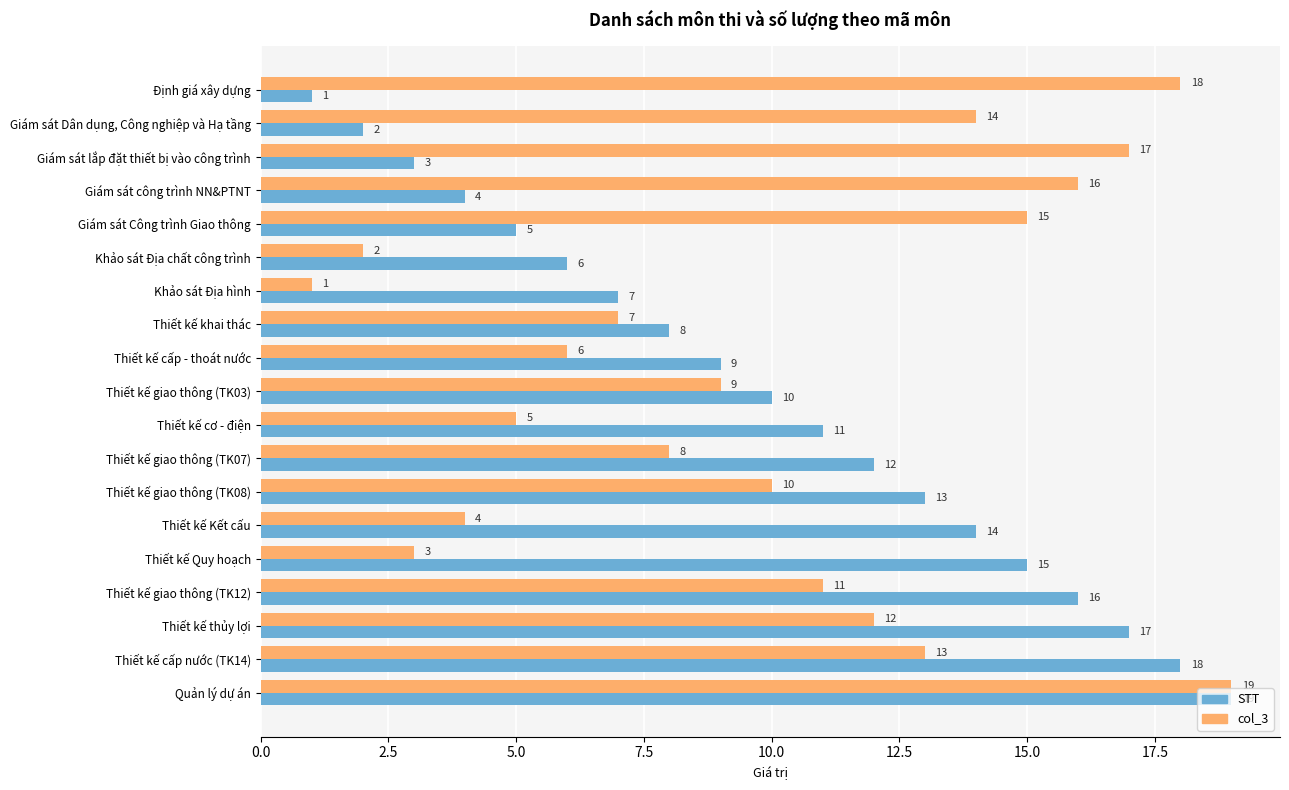

What is the difference between the maximum and minimum values in the STT series?

18